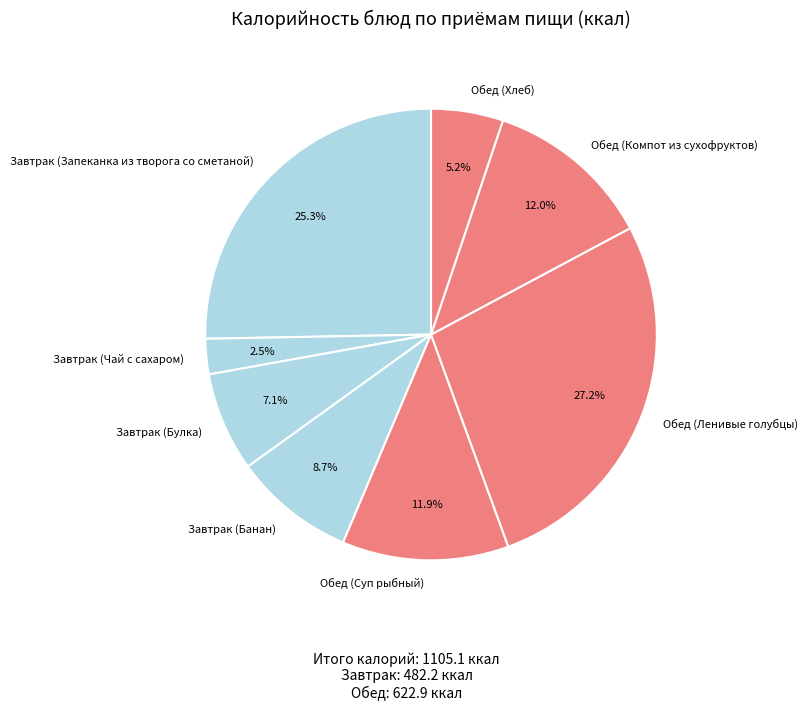

What percentage is NOT represented by Завтрак (Чай с сахаром)?

97.5%